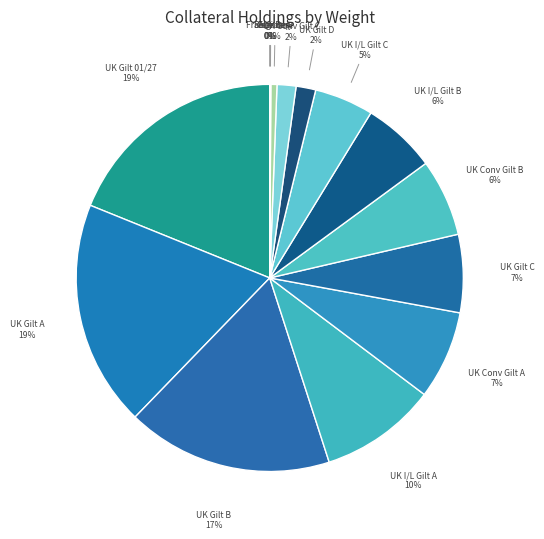

Between UK Gilt 01/27 and UK Conv Gilt C, which is larger?

UK Gilt 01/27